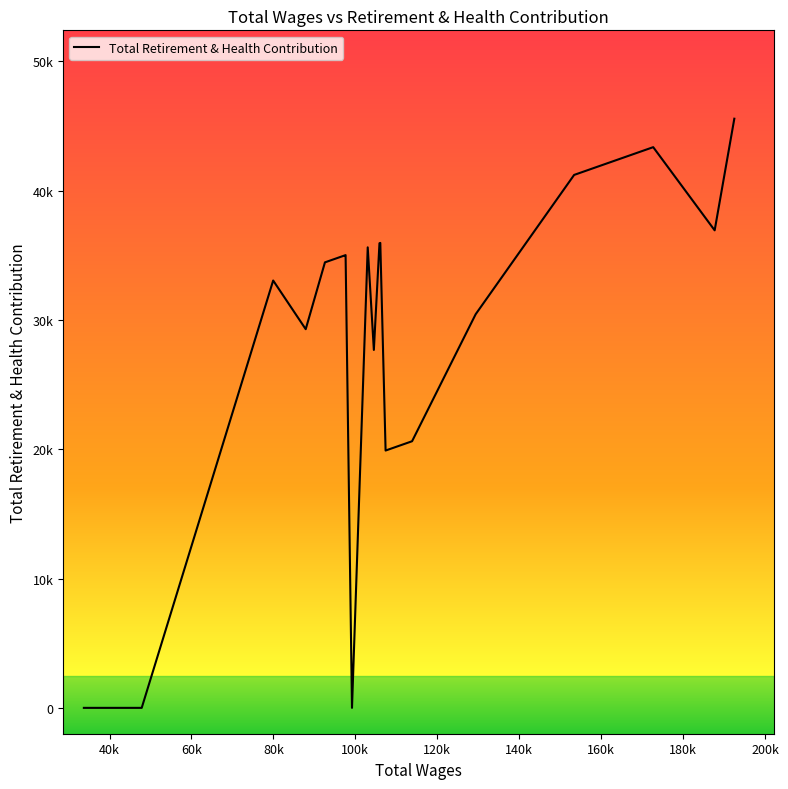

Is this an area chart (filled region under the line)?

No